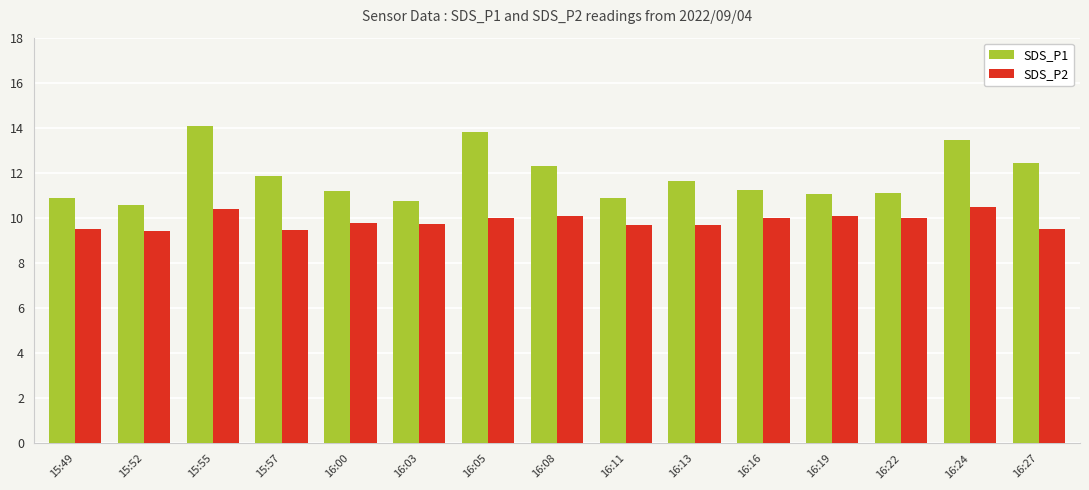

Rank the series at 16:27 from lowest to highest value.

SDS_P2, SDS_P1